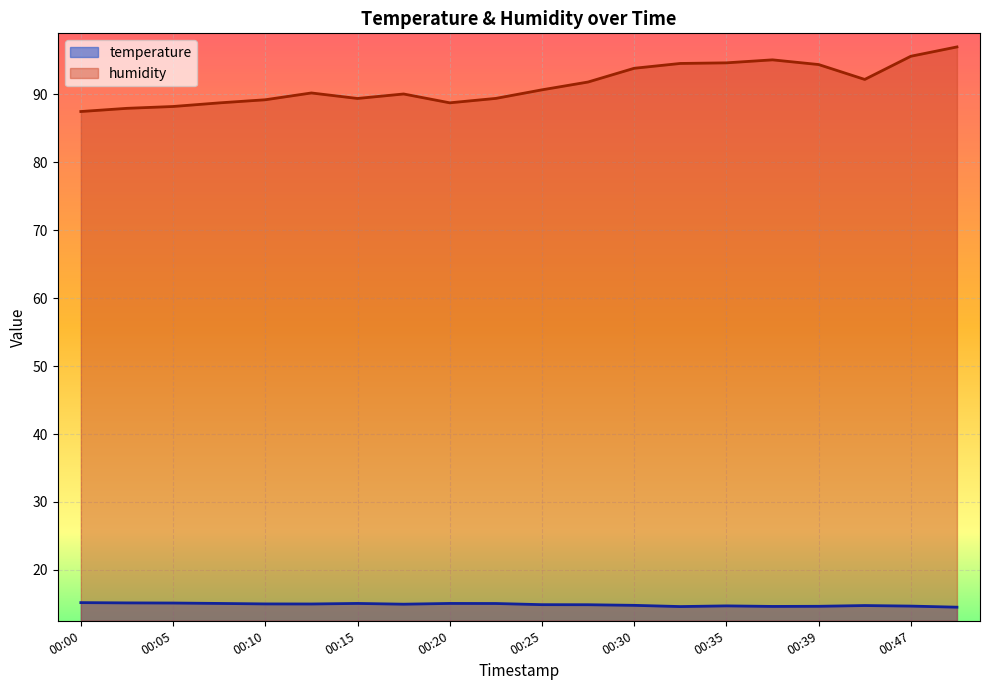

The humidity series shows 88.7 at 00:08. True or false?

True